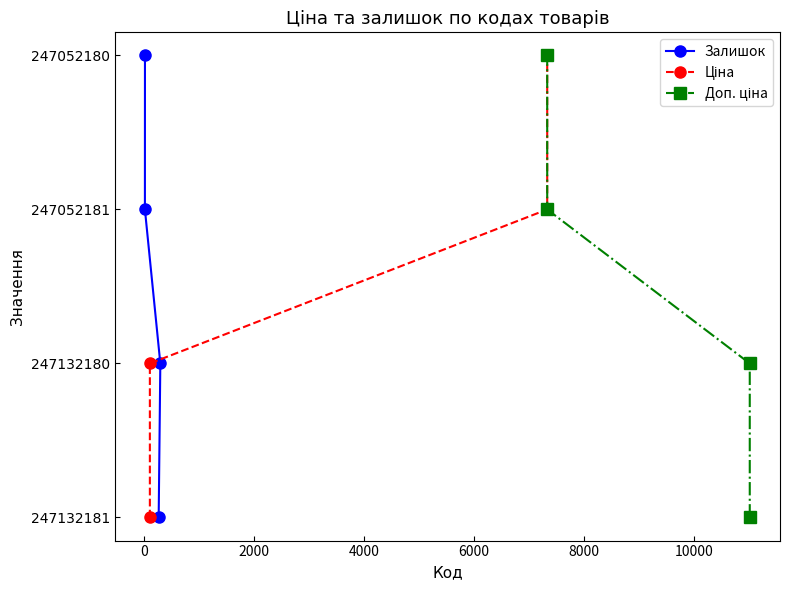

Count the number of categories in the chart.

4